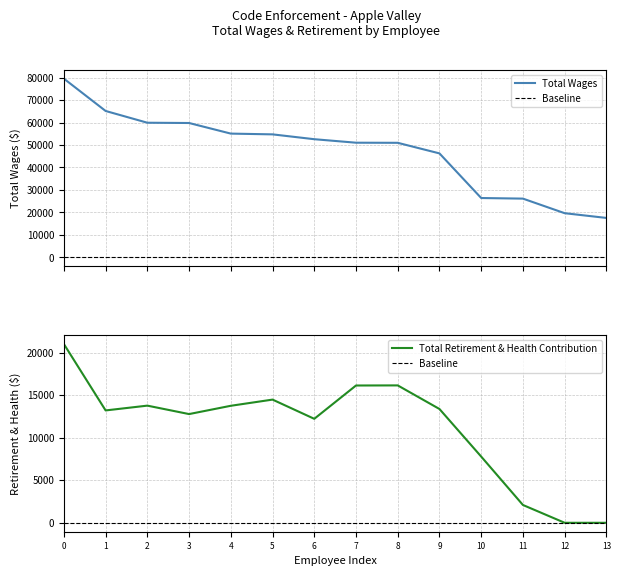

Which series has the largest range (max minus min)?

total_wages